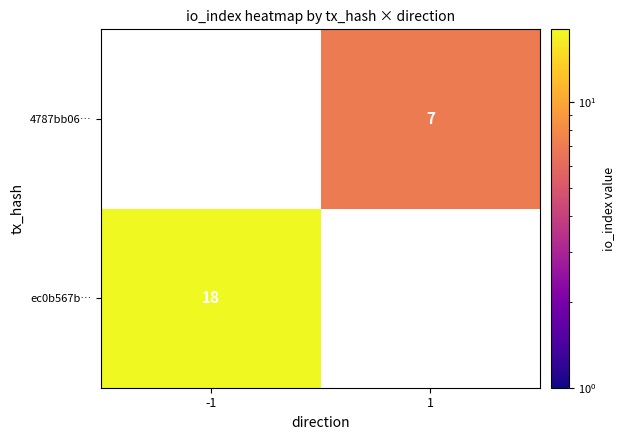

The value of ec0b567b… at -1 is 7. True or false?

False